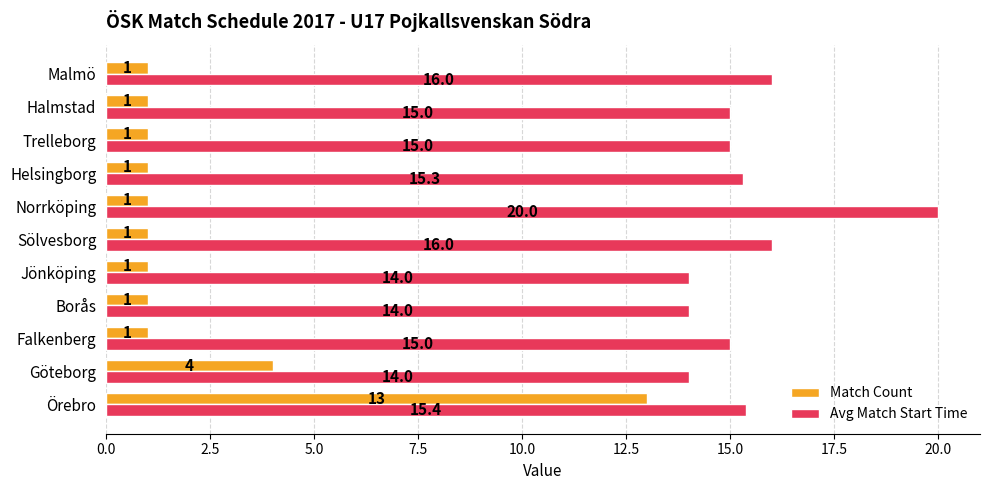

What is the difference between the maximum and minimum values in the Match Count series?

12.0